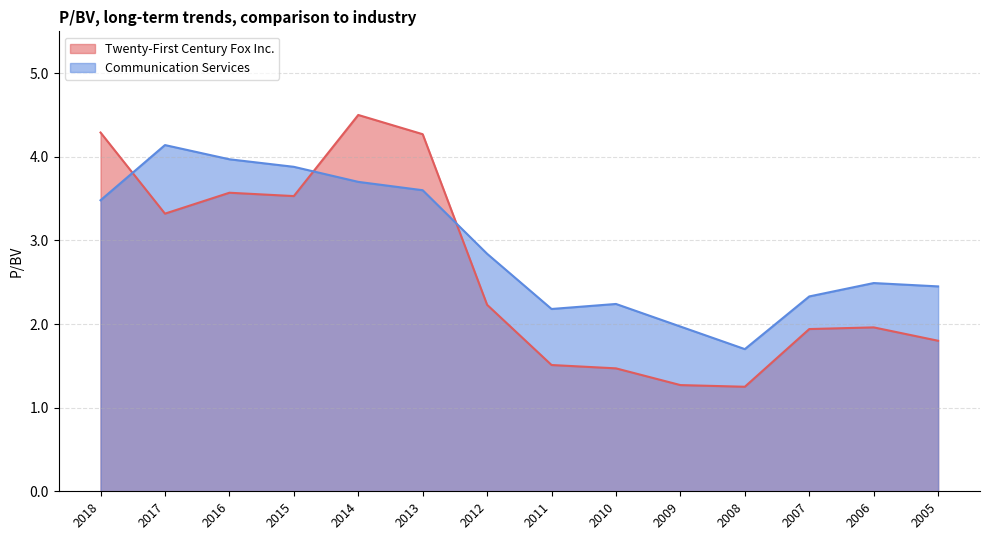

What are all the series names shown in the legend?

Twenty-First Century Fox Inc., Communication Services